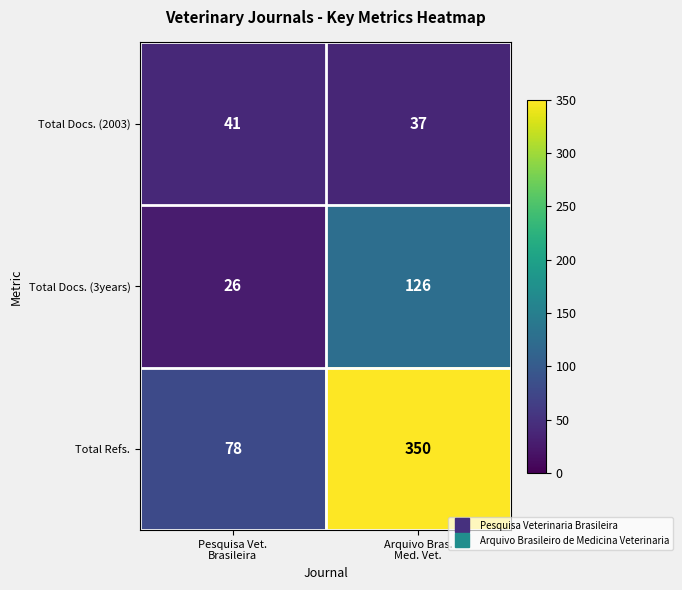

What is the minimum value shown in the chart?

26